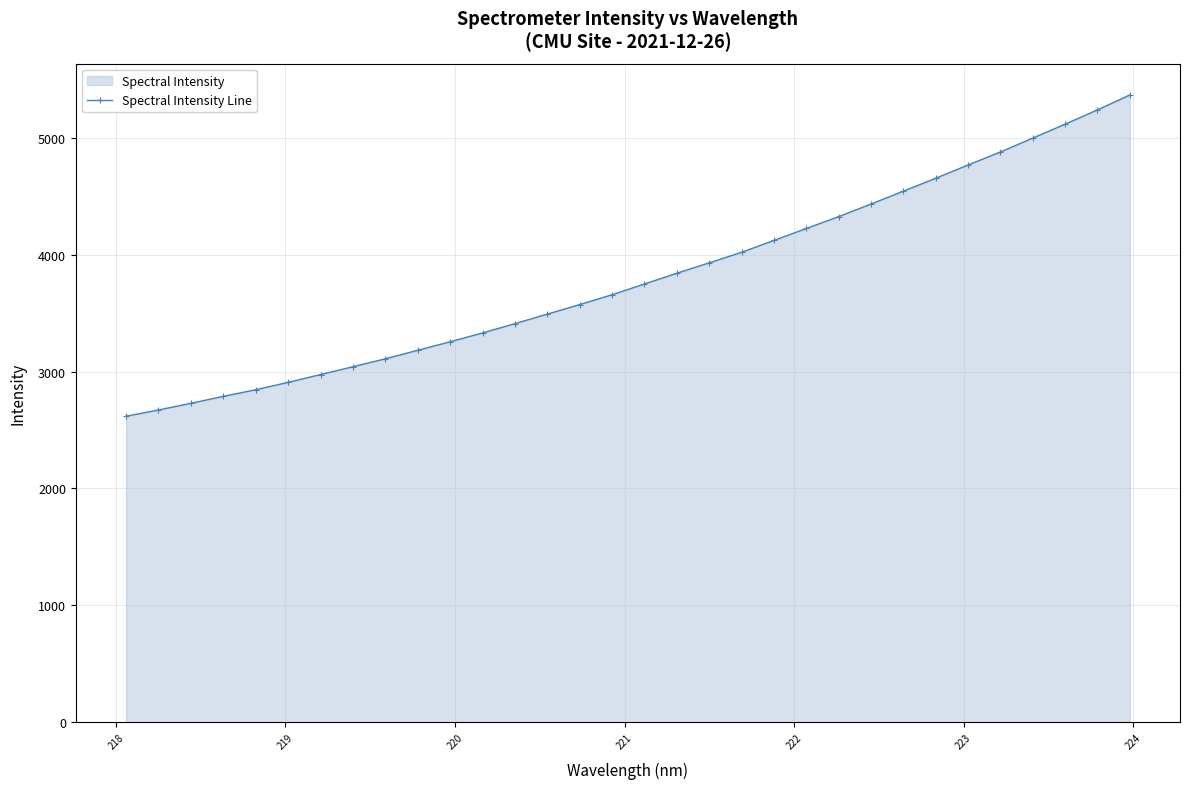

How many lines are shown in the chart?

1